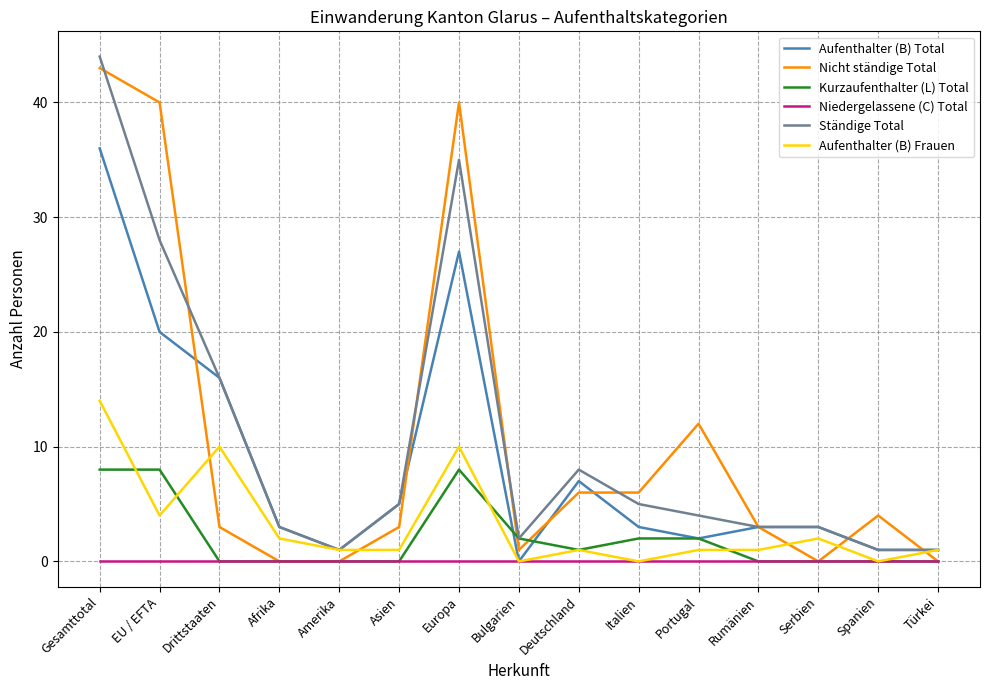

Reading left to right, extract all data points from this chart.

Aufenthalter (B) Total: 36	20	16	3	1	5	27	0	7	3	2	3	3	1	1
Nicht ständige Total: 43	40	3	0	0	3	40	1	6	6	12	3	0	4	0
Kurzaufenthalter (L) Total: 8	8	0	0	0	0	8	2	1	2	2	0	0	0	0
Niedergelassene (C) Total: 0	0	0	0	0	0	0	0	0	0	0	0	0	0	0
Ständige Total: 44	28	16	3	1	5	35	2	8	5	4	3	3	1	1
Aufenthalter (B) Frauen: 14	4	10	2	1	1	10	0	1	0	1	1	2	0	1